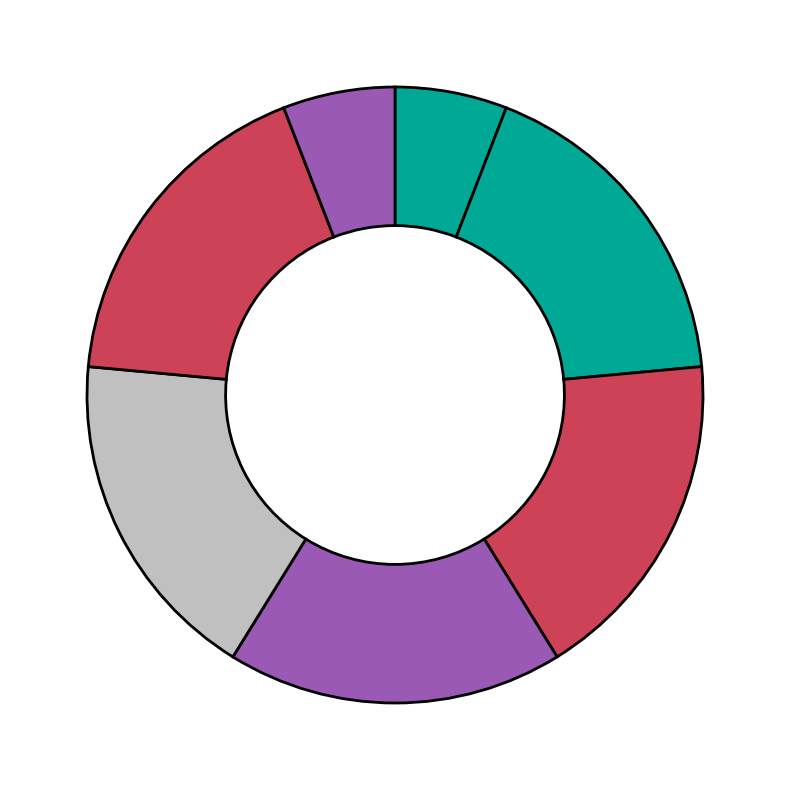

Is there a majority slice in this chart?

No